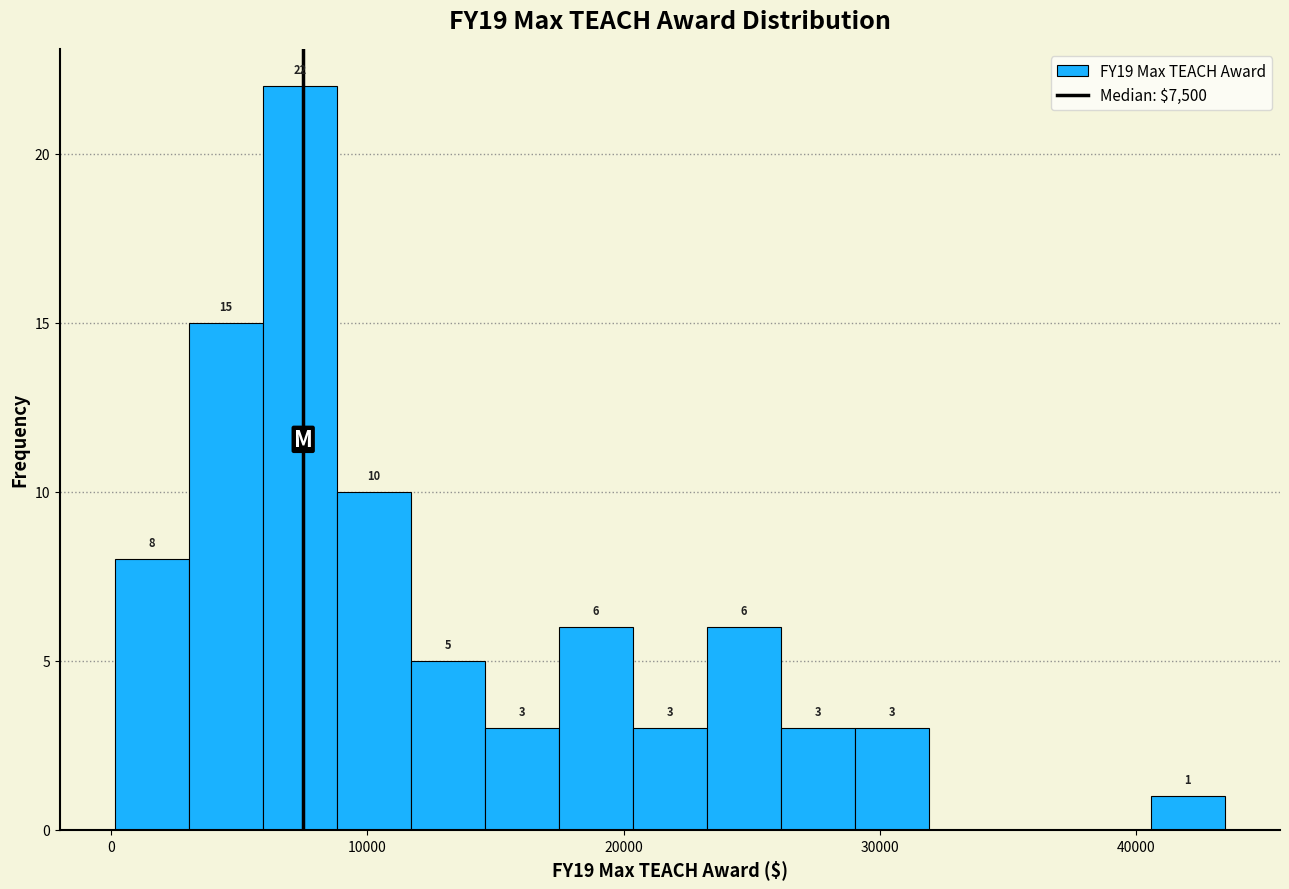

Around what value on the x-axis is the tallest bar? Give the approximate position of its centre, as read against the axis.

7000